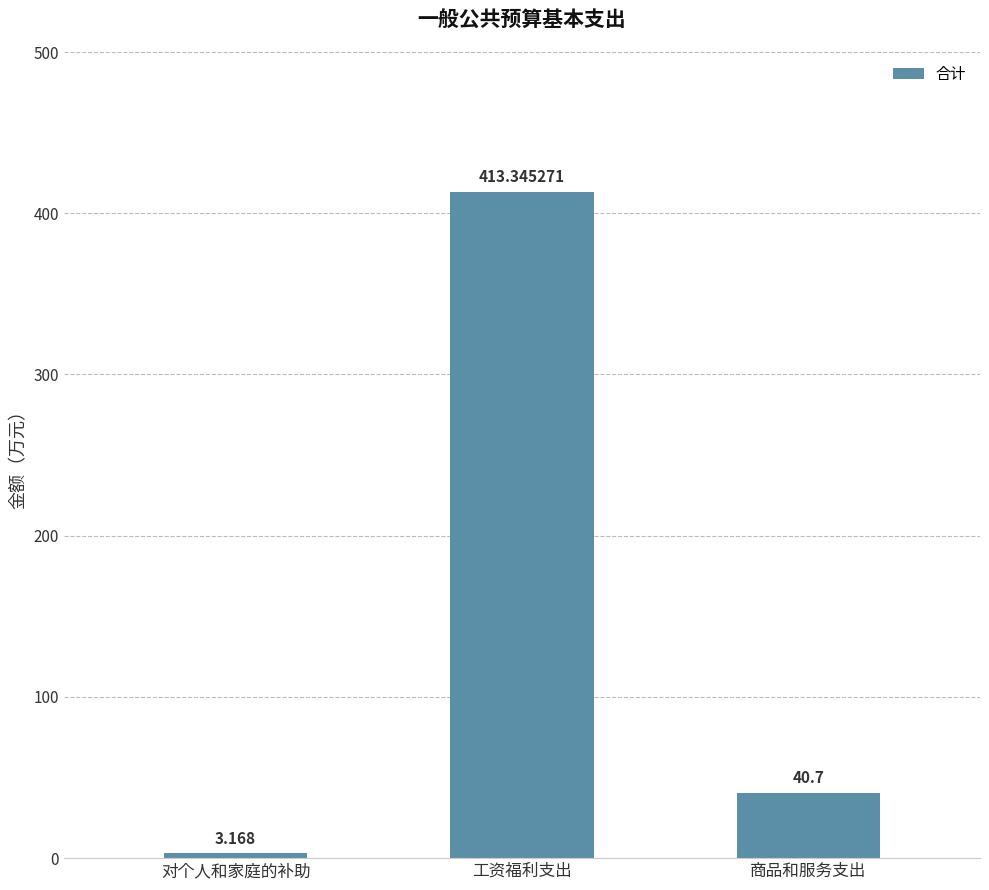

Are the bars grouped side by side (vs. stacked)?

No